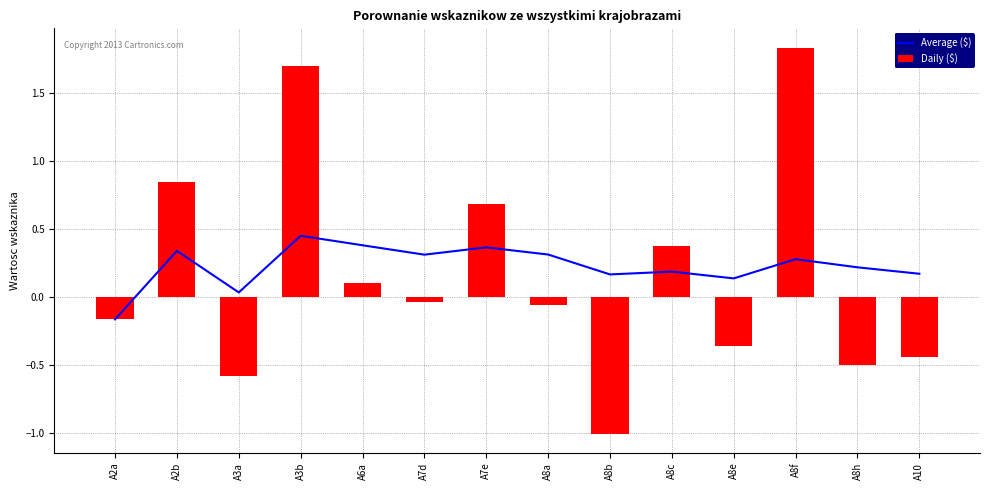

What is the sum of the Average ($) values at A3b and A8h?

0.7